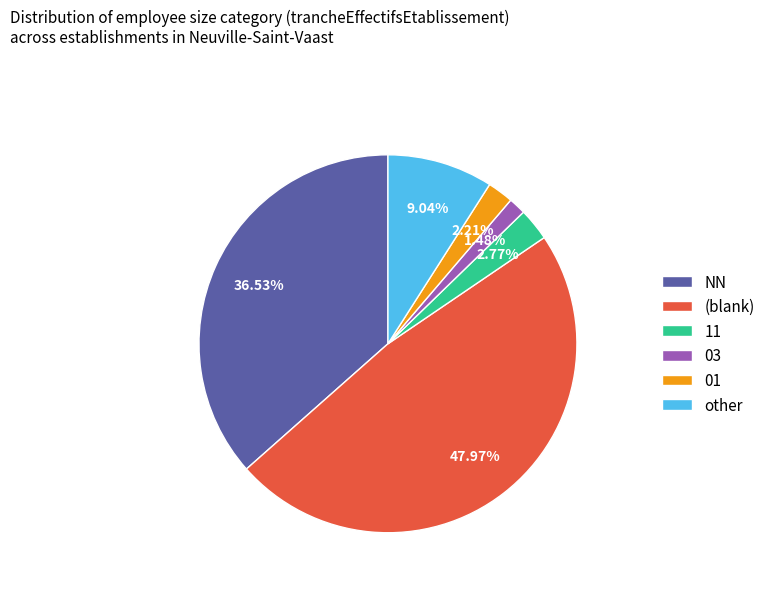

Which category has the biggest portion of the pie?

(blank)